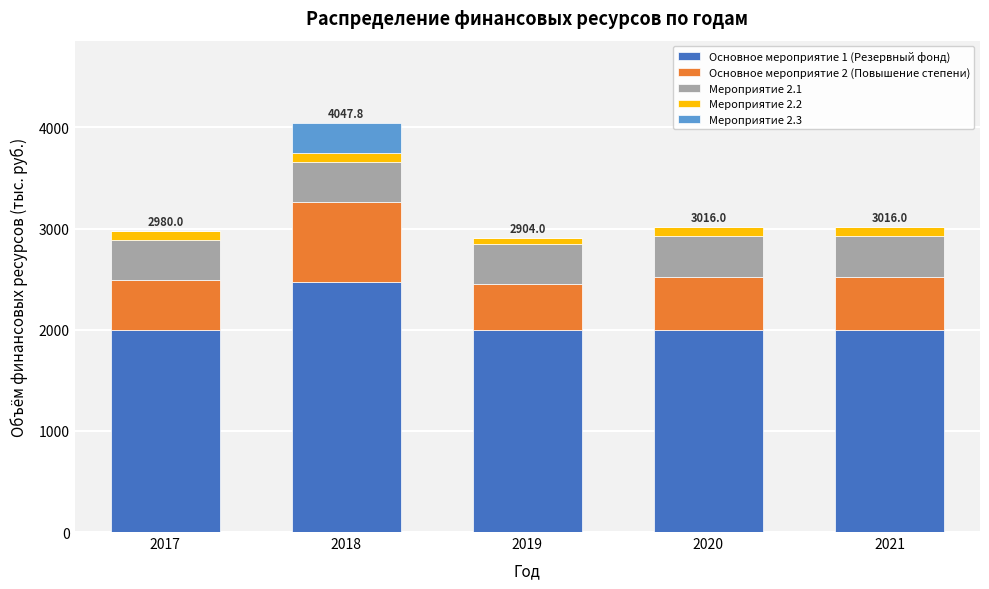

Reading left to right, transcribe the values for Основное мероприятие 1 (Резервный фонд).

2017=2000.0	2018=2467.8	2019=2000.0	2020=2000.0	2021=2000.0